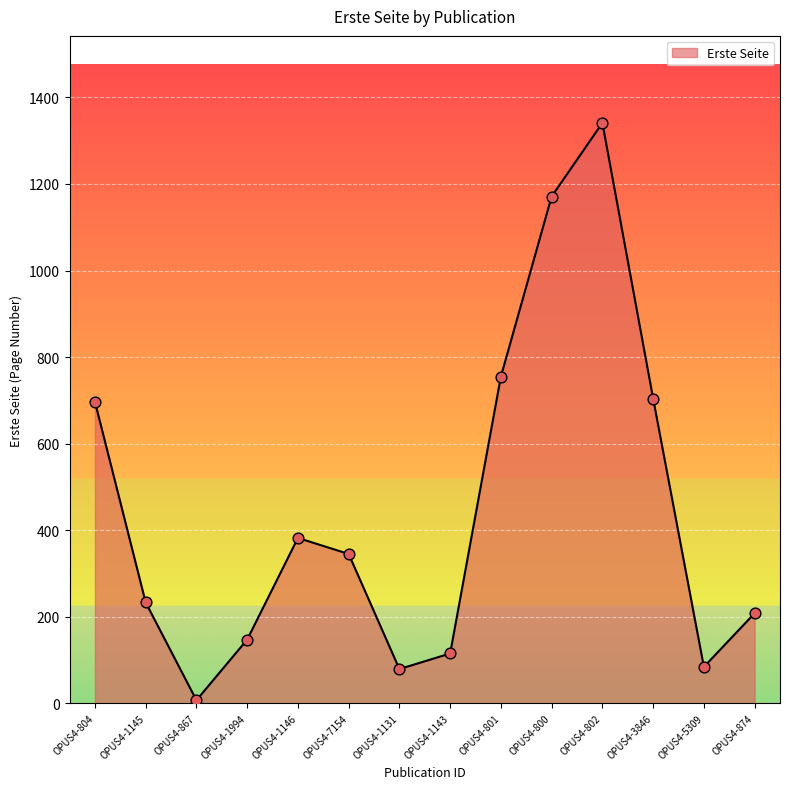

Which has a higher value, OPUS4-7154 or OPUS4-802?

OPUS4-802